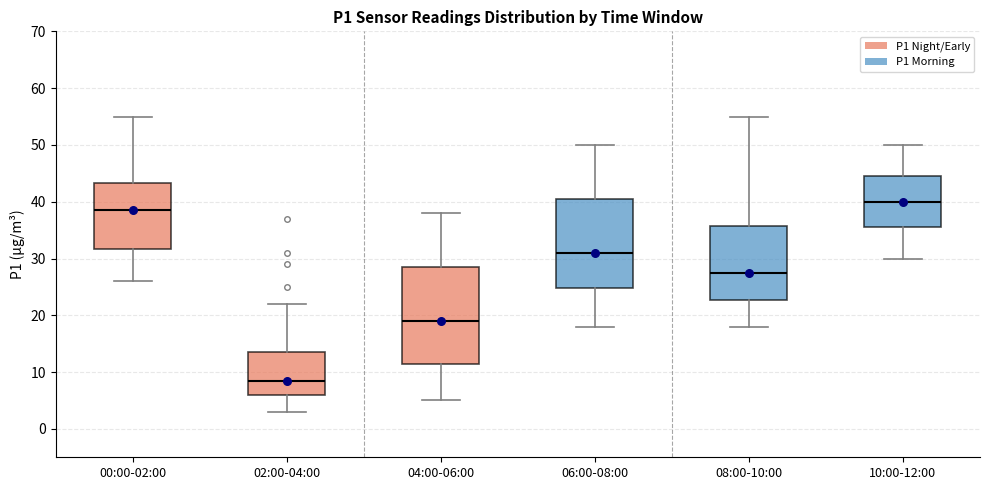

Reading left to right, read every box against the y-axis: the position of its median line, the range the box covers, and the ends of its whiskers. The values are not printed on the chart, so give them approximately, as read against the axis.

00:00-02:00: median 39, box 32 to 43, whiskers 26 to 55
02:00-04:00: median 9, box 6 to 14, whiskers 3 to 22
04:00-06:00: median 19, box 12 to 29, whiskers 5 to 38
06:00-08:00: median 31, box 25 to 41, whiskers 18 to 50
08:00-10:00: median 28, box 23 to 36, whiskers 18 to 55
10:00-12:00: median 40, box 36 to 45, whiskers 30 to 50